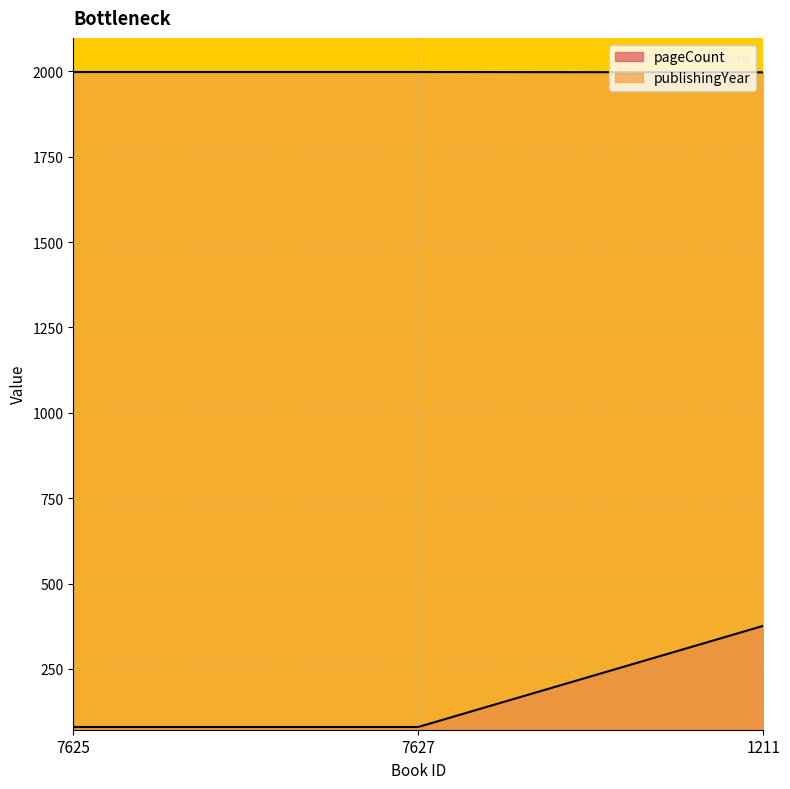

What is the label of the 2nd point from the right?

7627